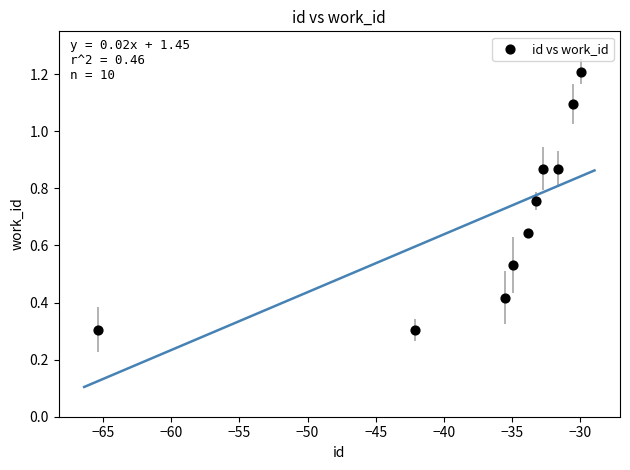

What is the range of X values (max minus min)?

35.4